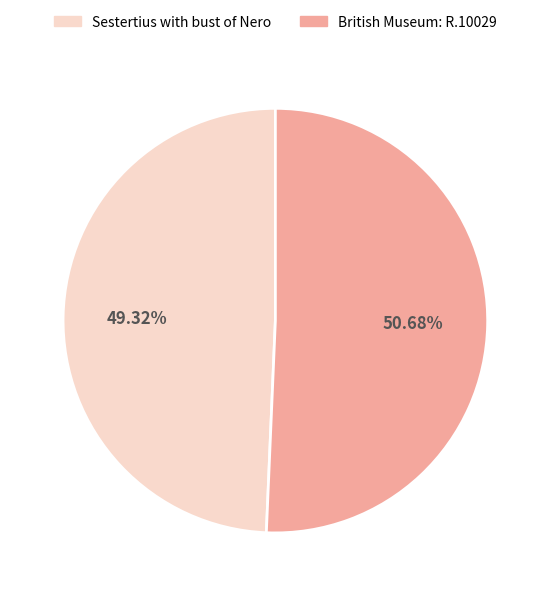

Is Sestertius with bust of Nero the majority of the pie?

No